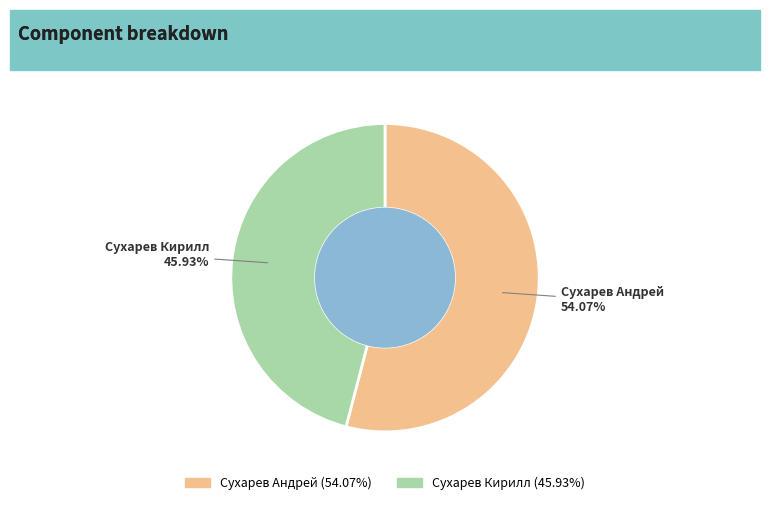

Approximately how many times larger is the value at Сухарев Кирилл compared to Сухарев Андрей?

0.8